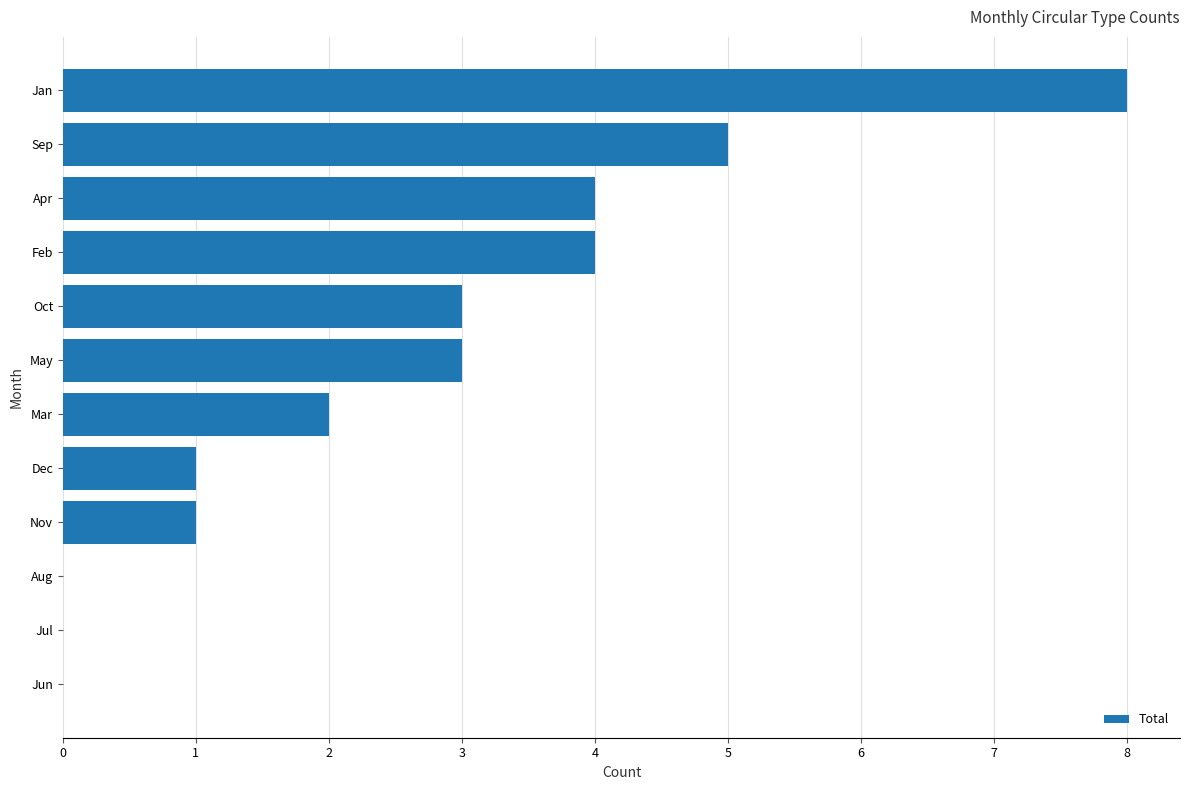

Reading top to bottom, extract all data points from this chart.

Jan=8	Sep=5	Apr=4	Feb=4	Oct=3	May=3	Mar=2	Dec=1	Nov=1	Aug=0	Jul=0	Jun=0